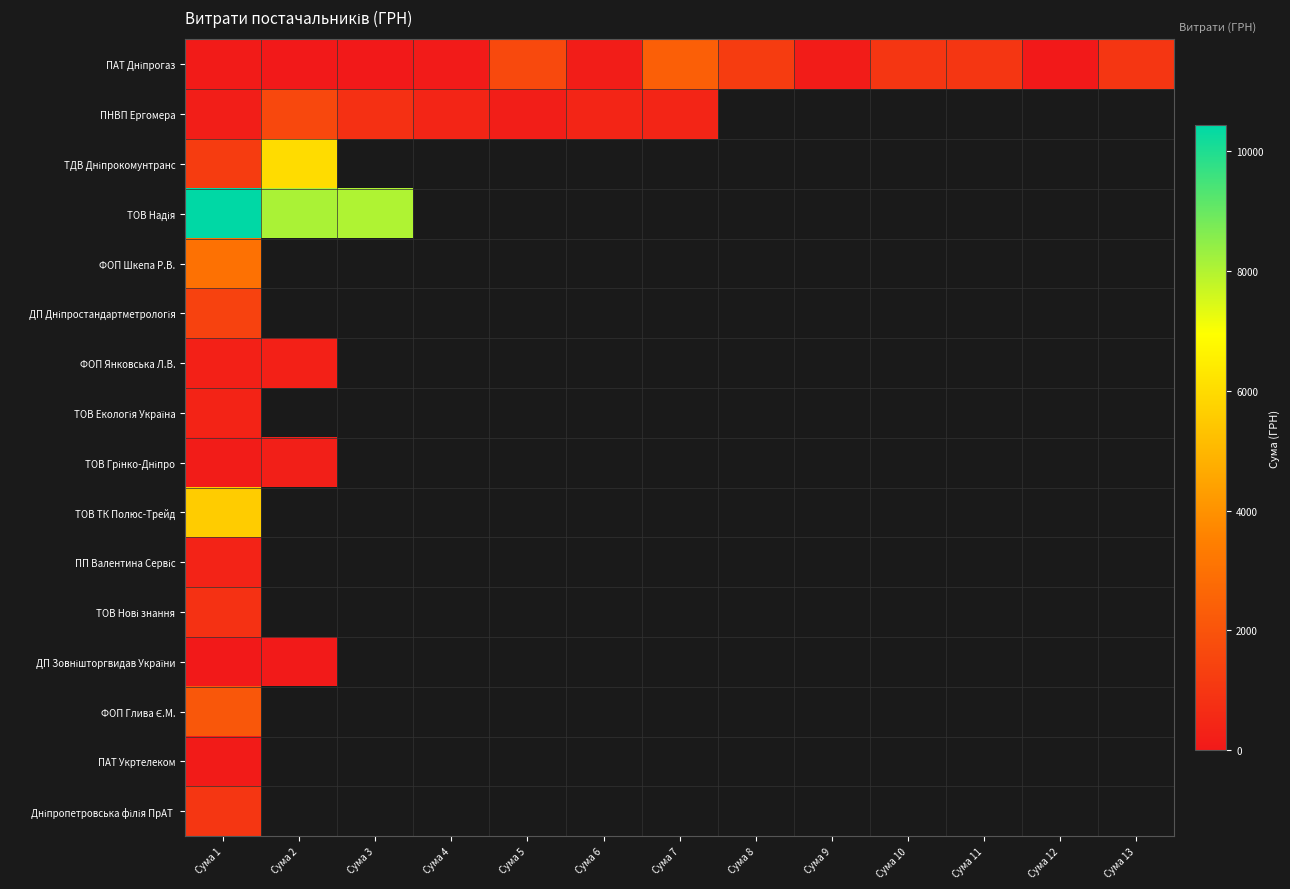

The ТДВ Дніпрокомунтранс series shows 1193.9 at Сума 1. True or false?

True